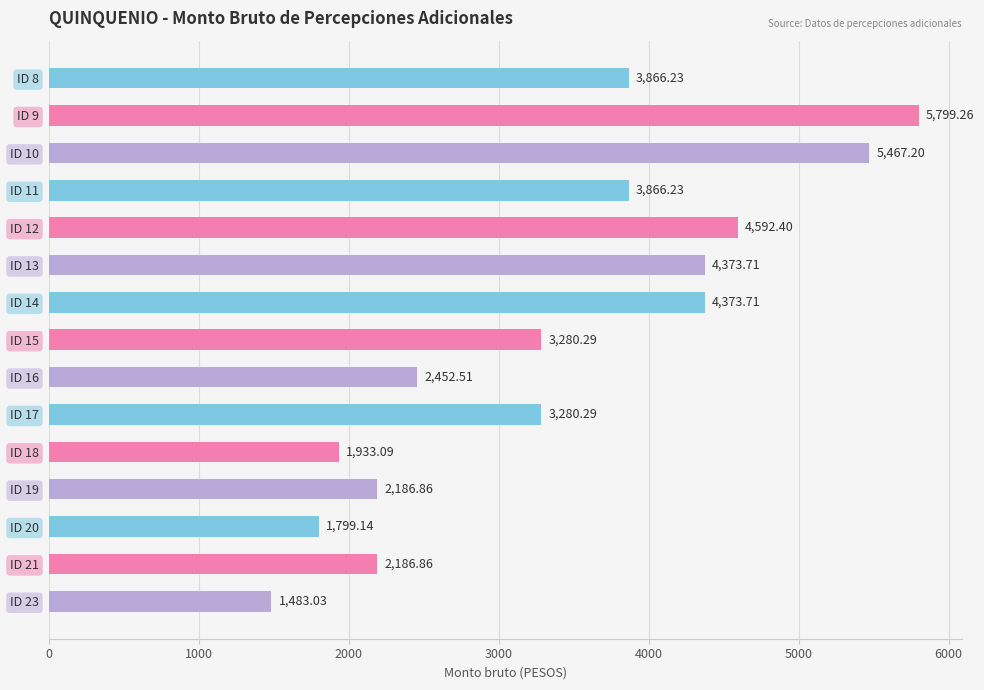

Between ID 17 and ID 11, which is larger?

ID 11